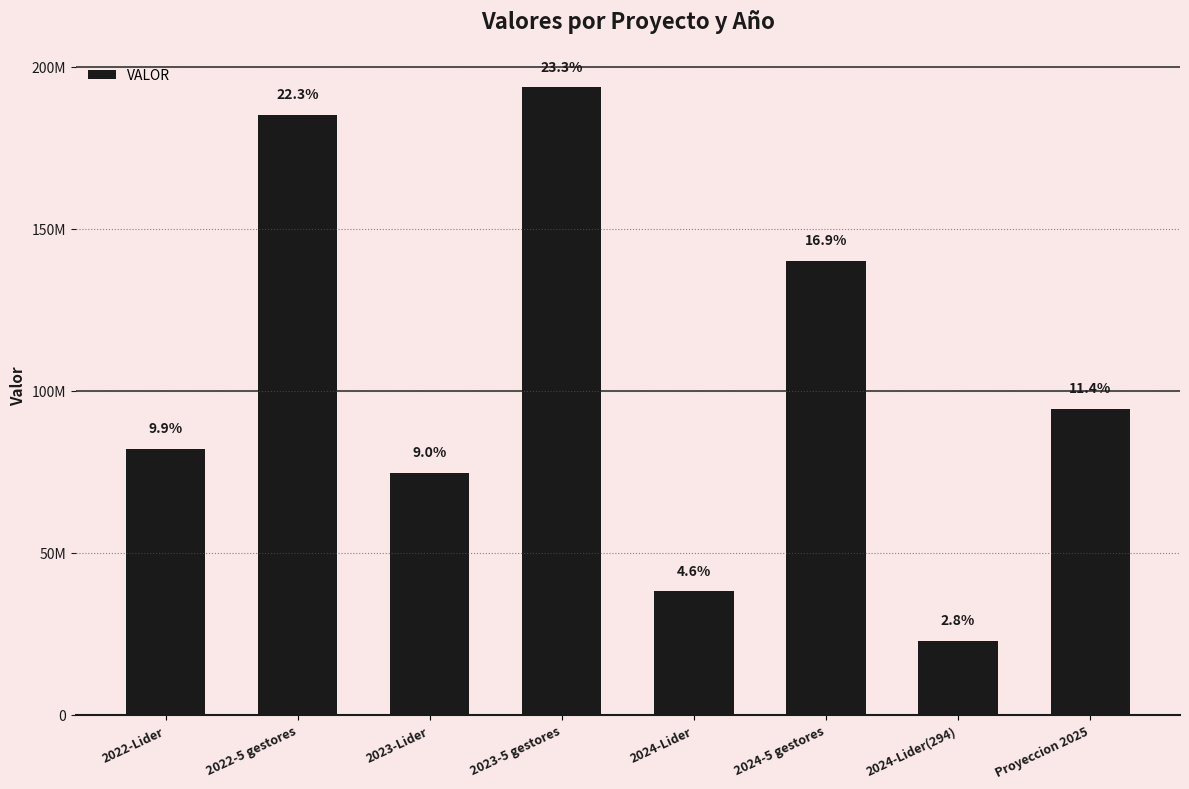

Does the chart contain any negative values?

No